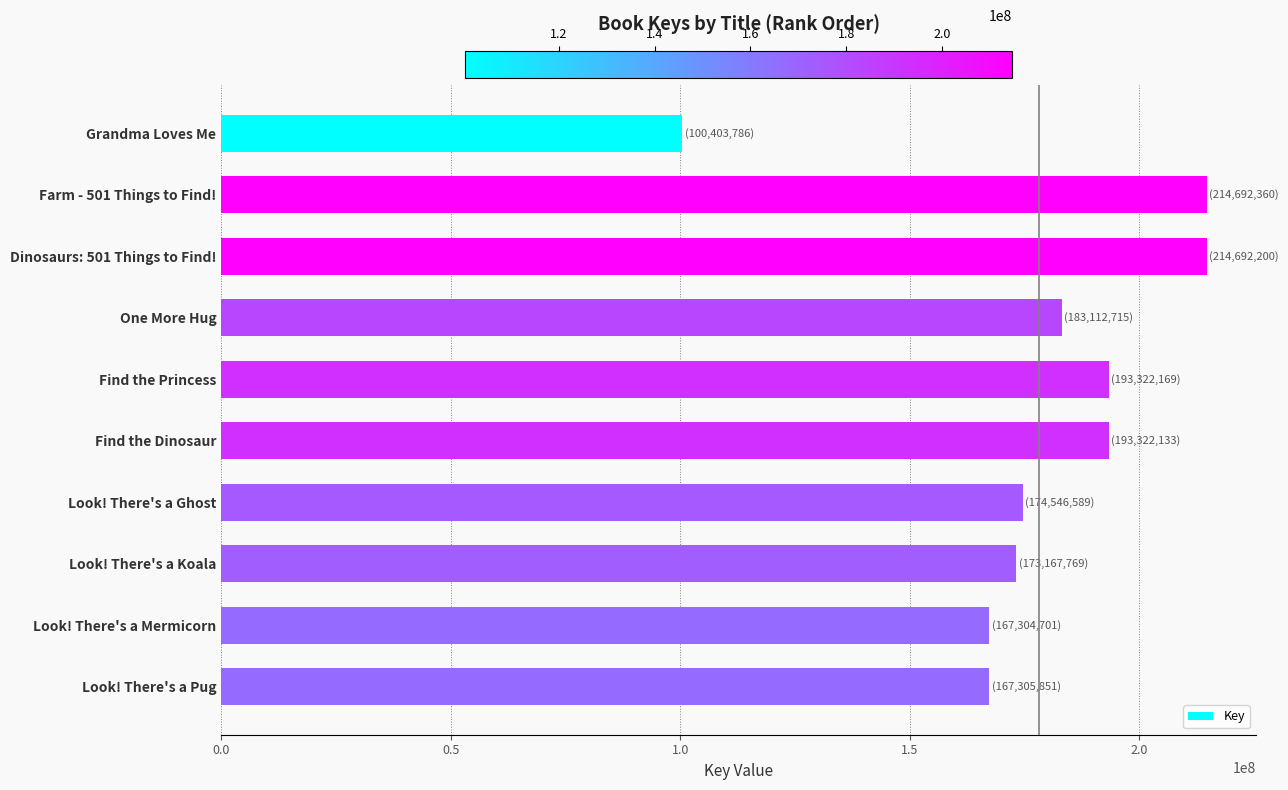

Is it true that the value at Grandma Loves Me is 22399798?

False